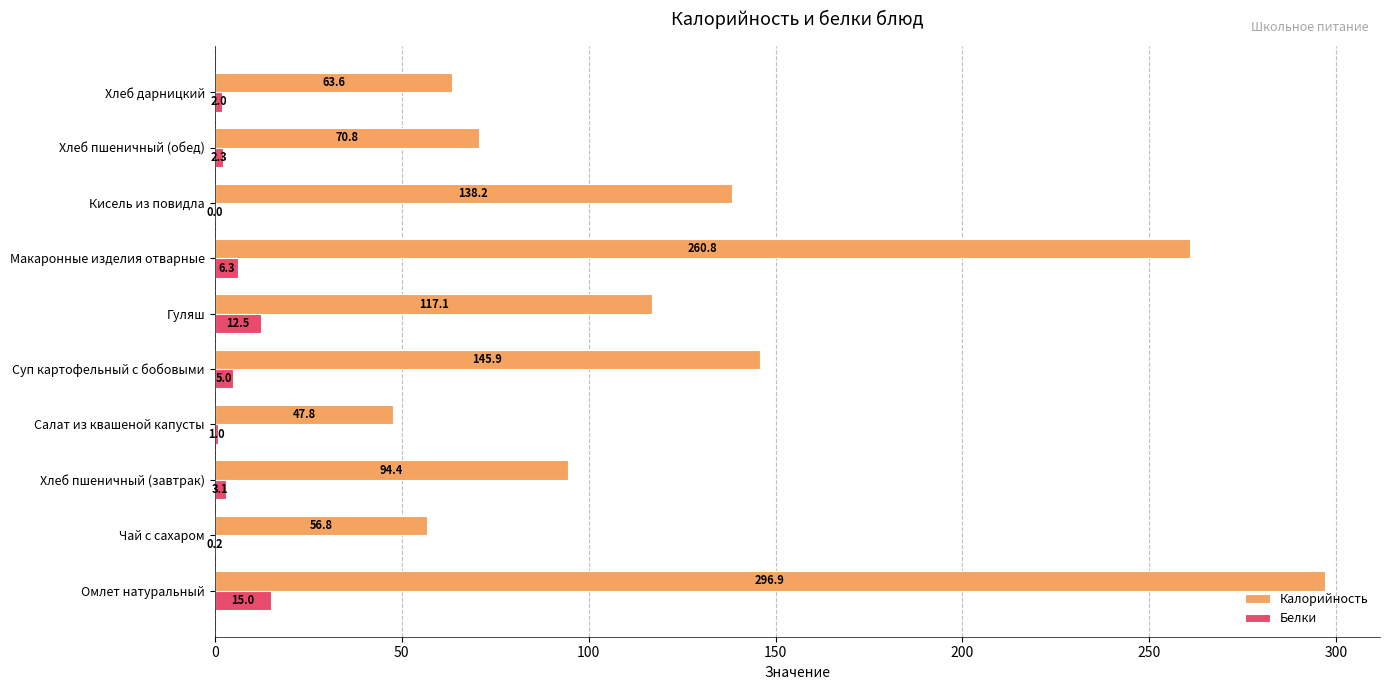

What is the average value of the Калорийность series?

129.2